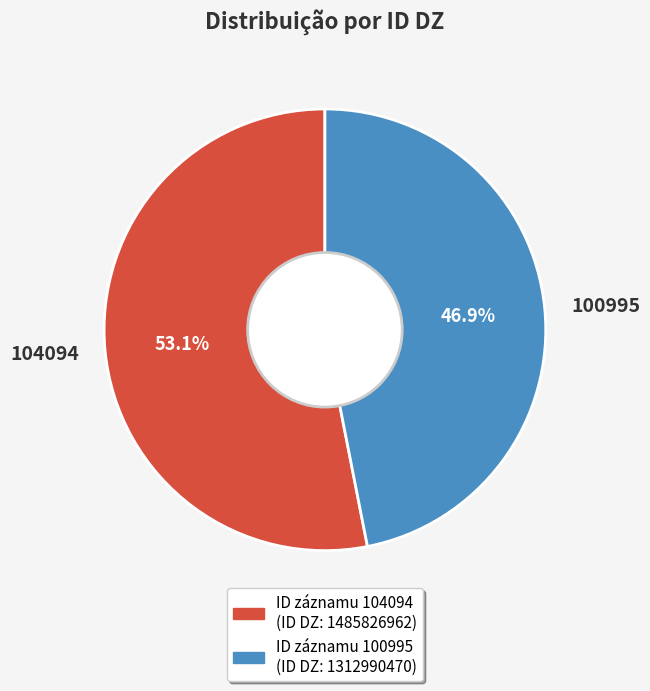

Does any single category account for the majority?

Yes